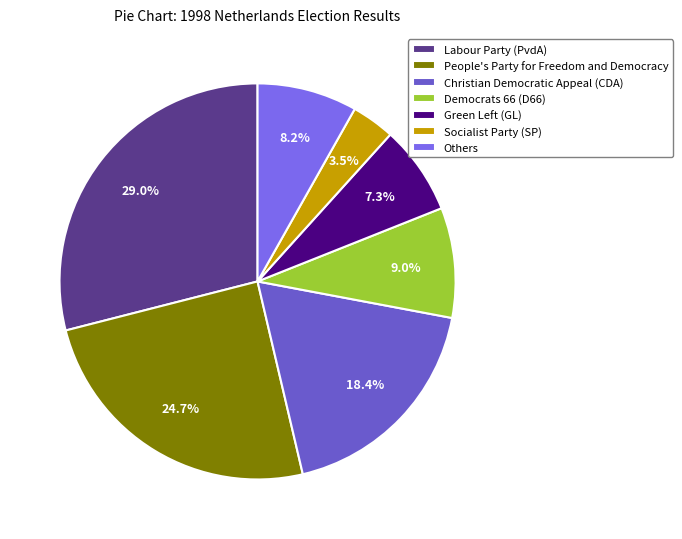

Which slice is the largest?

Labour Party (PvdA)